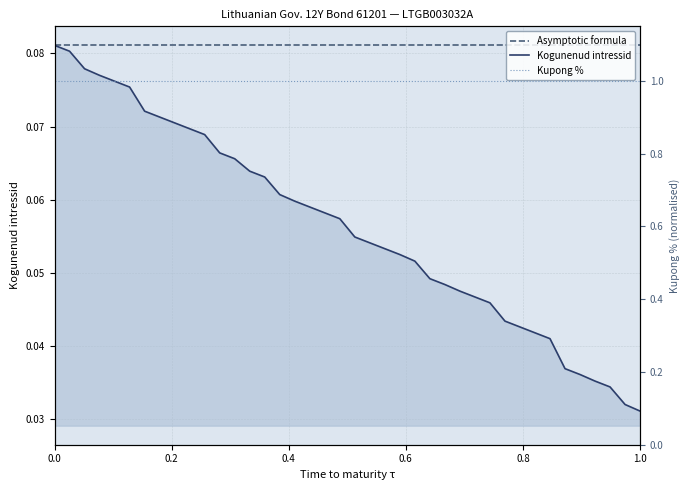

What is the highest value of the Kogunenud intressid series?

0.1